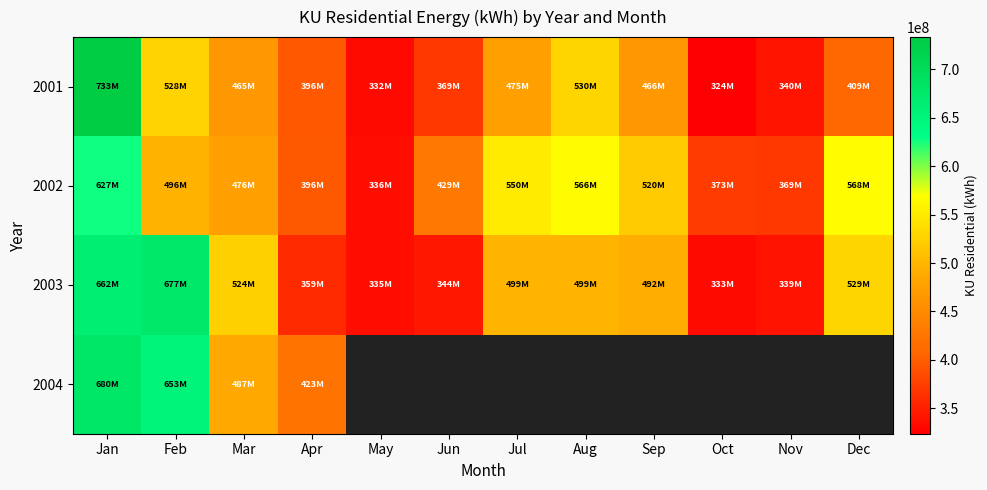

At which label does 2002 first exceed 496024132?

Jan